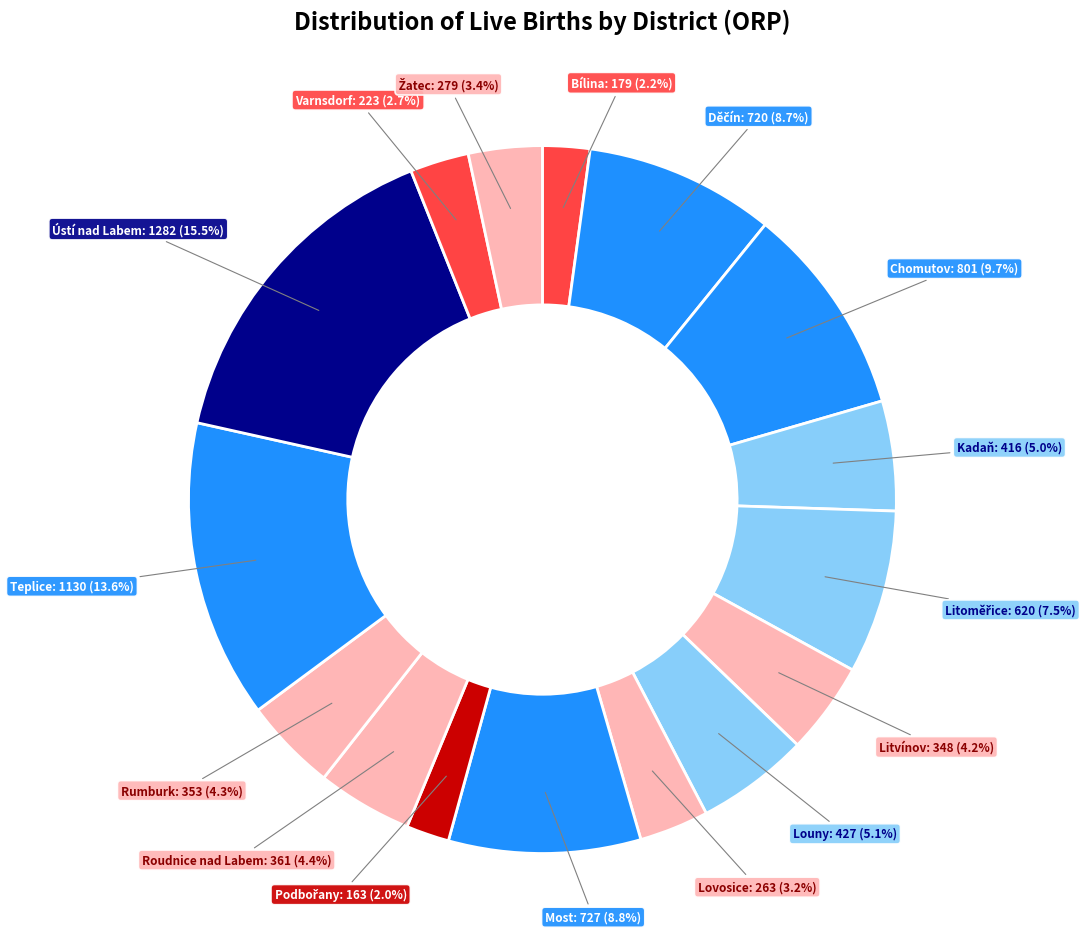

How many slices are in this pie chart?

16